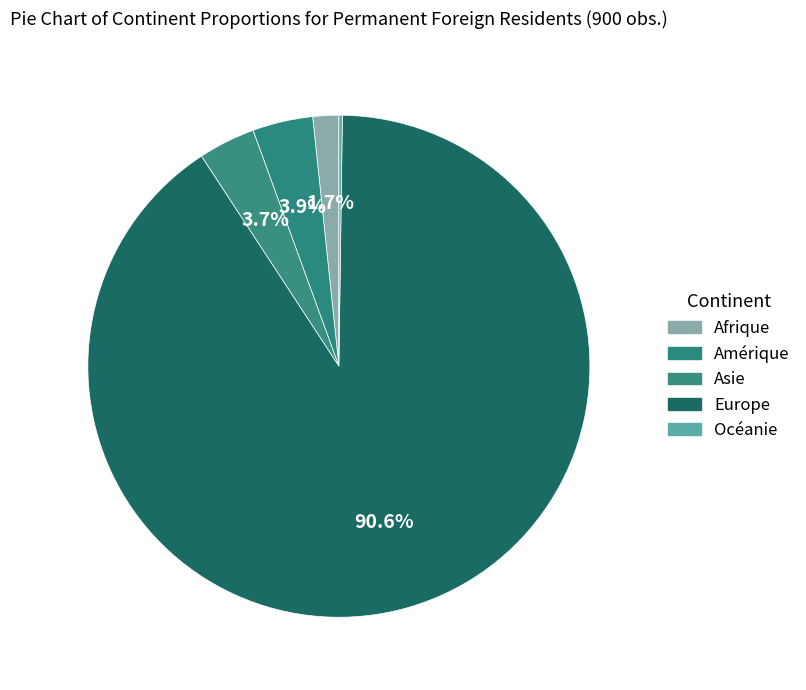

Is it true that Amérique is 4% of the pie?

True